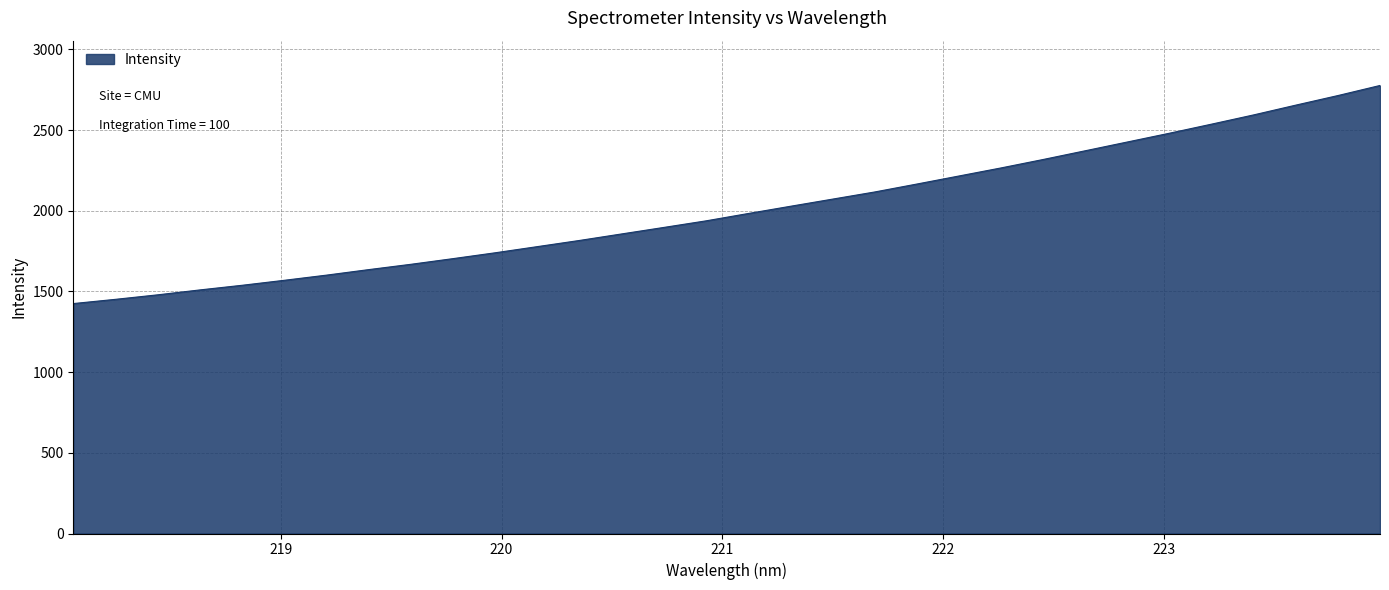

What is the minimum value shown in the chart?

1424.9